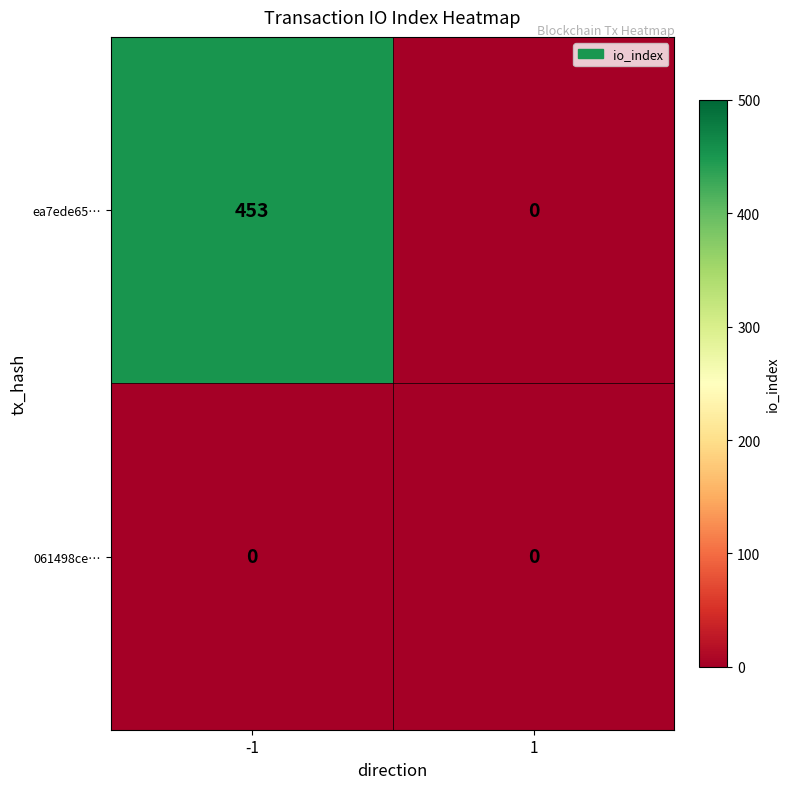

What is the difference between the highest and lowest values at -1?

453